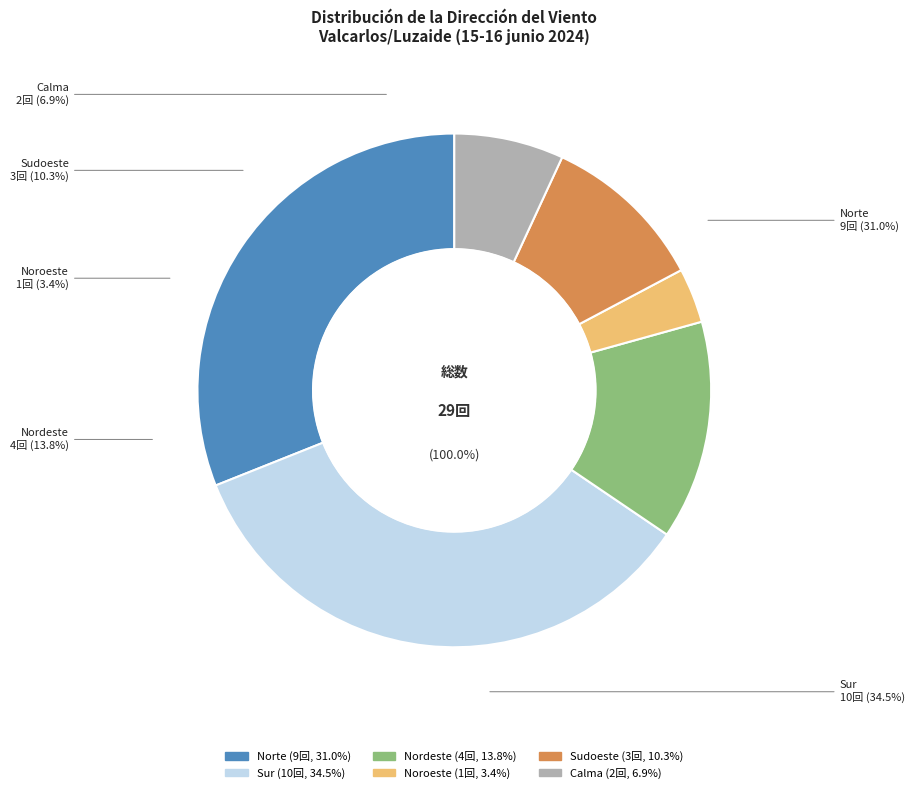

What percentage is the Norte slice, to the nearest percent?

31%